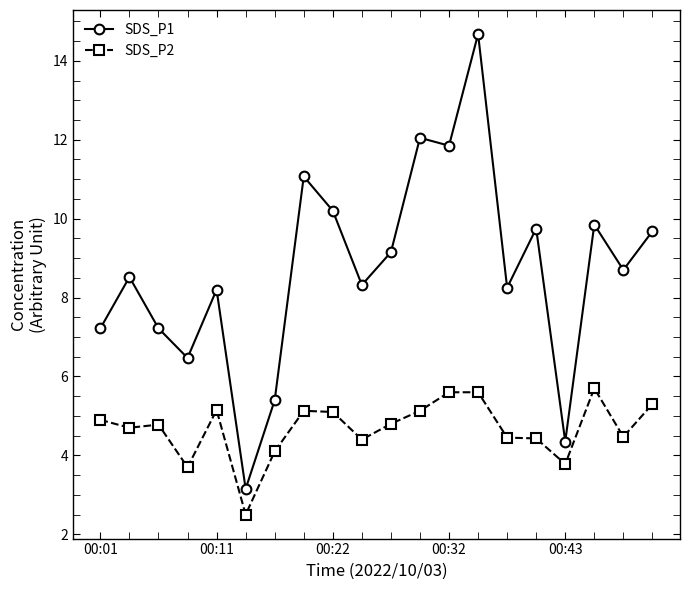

Which series has the largest total across all categories?

SDS_P1